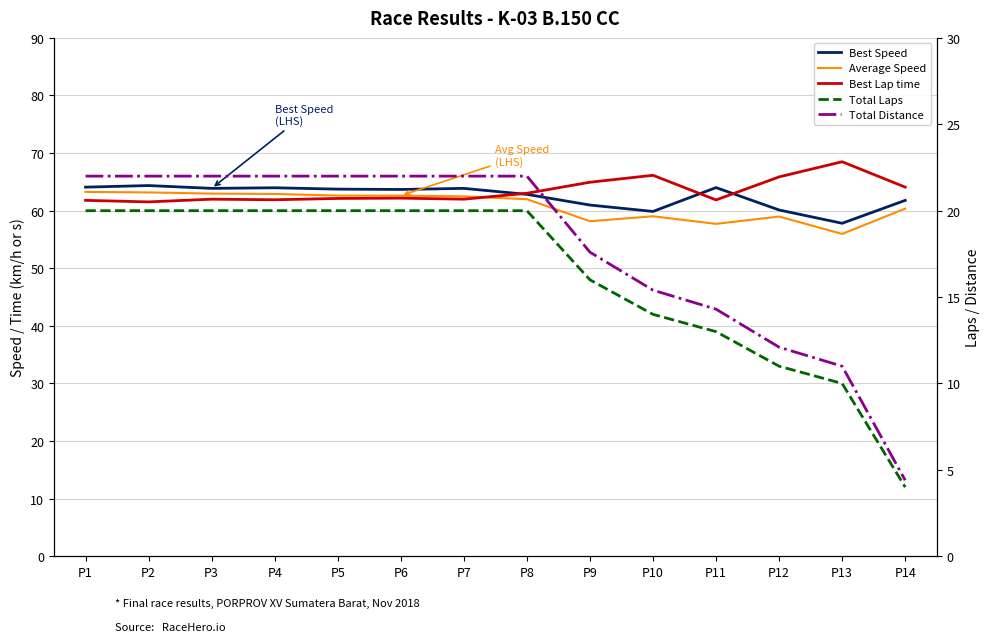

At which category is the sum across all series the highest?

P1